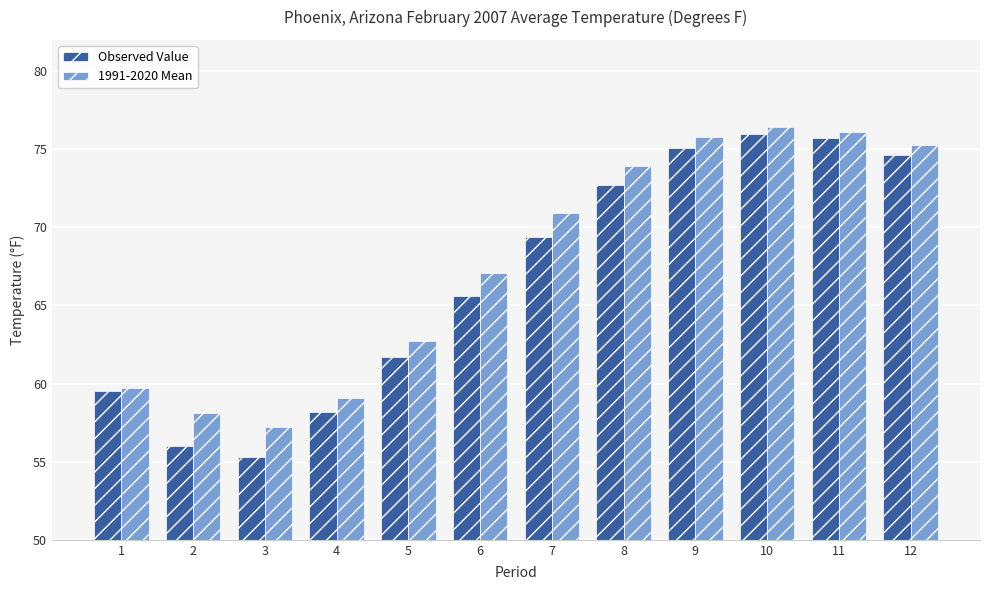

How many data points in Observed Value are above 69?

6